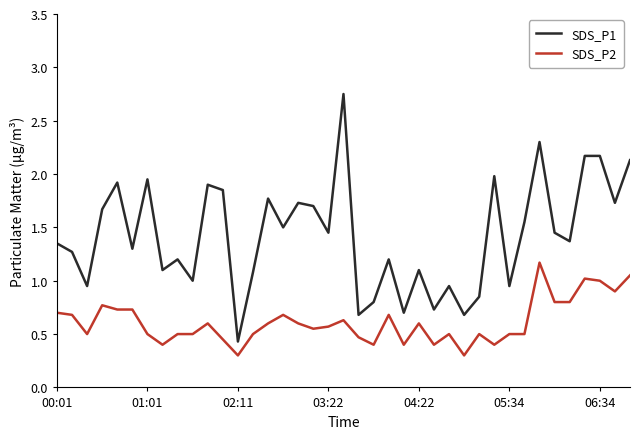

True or false: SDS_P2 and SDS_P1 intersect in this chart.

False